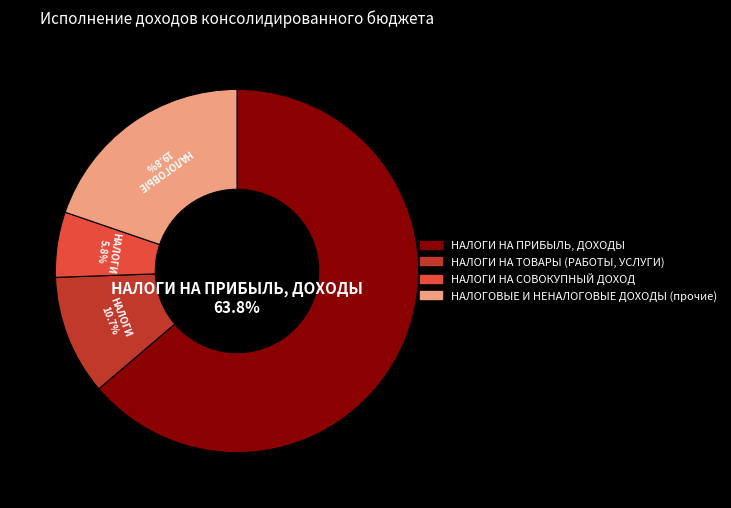

How many slices are in this pie chart?

4